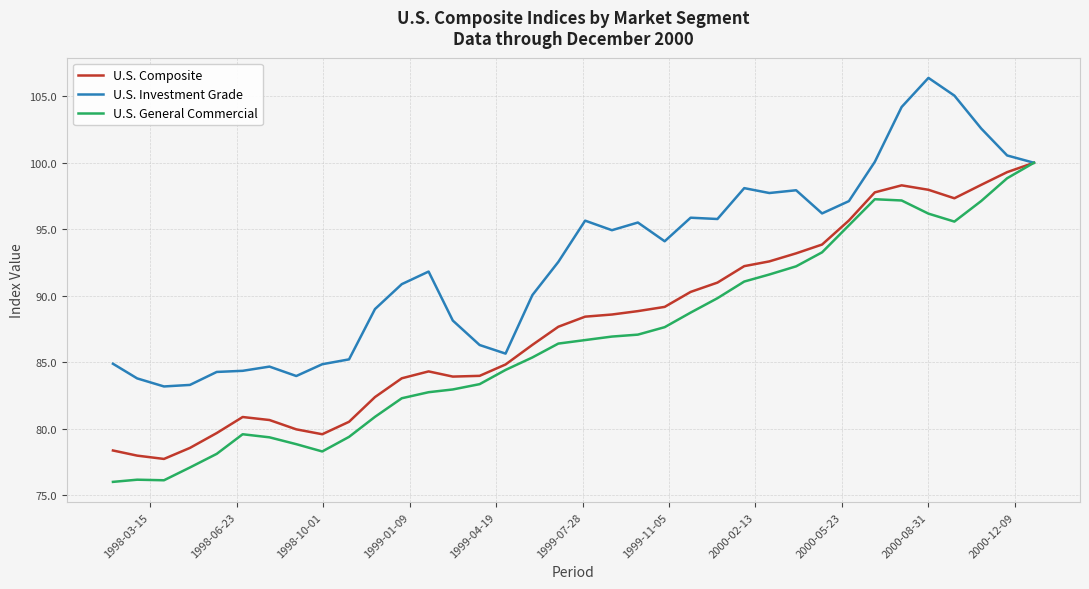

What are all the series names shown in the legend?

U.S. Composite, U.S. Investment Grade, U.S. General Commercial